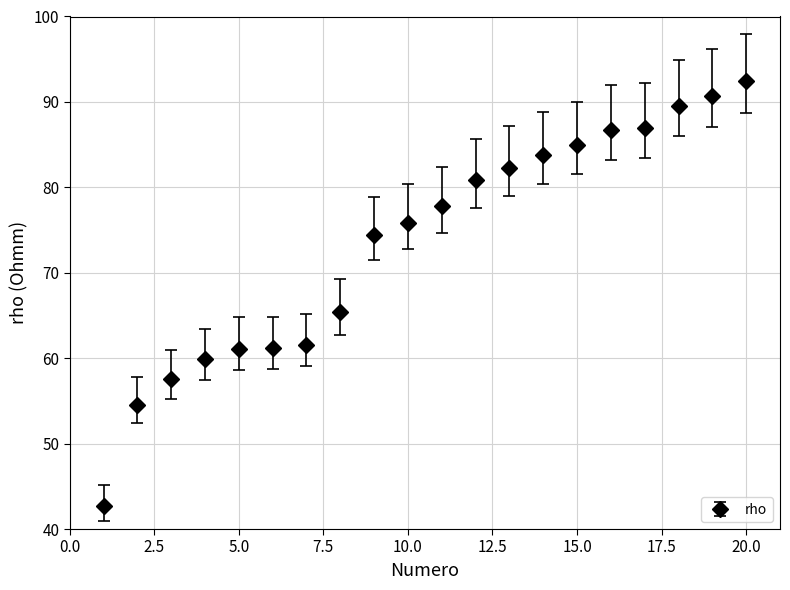

What is the maximum value shown in the chart?

92.4